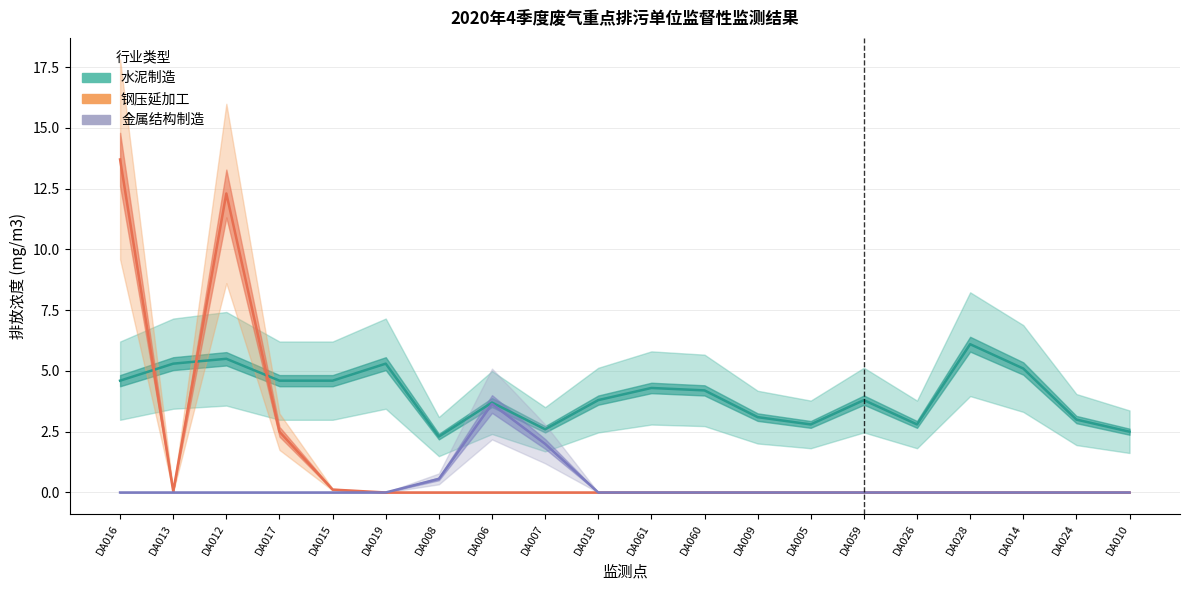

At which category is the sum across all series the highest?

DA016